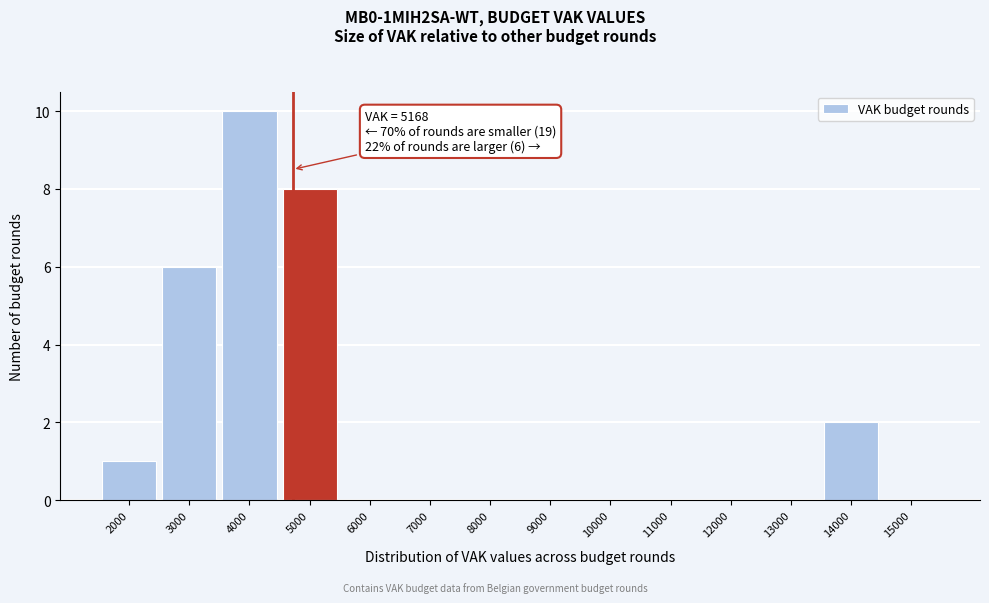

Reading right to left, what are all the values shown in this chart?

15000=0	14000=2	13000=0	12000=0	11000=0	10000=0	9000=0	8000=0	7000=0	6000=0	5000=8	4000=10	3000=6	2000=1